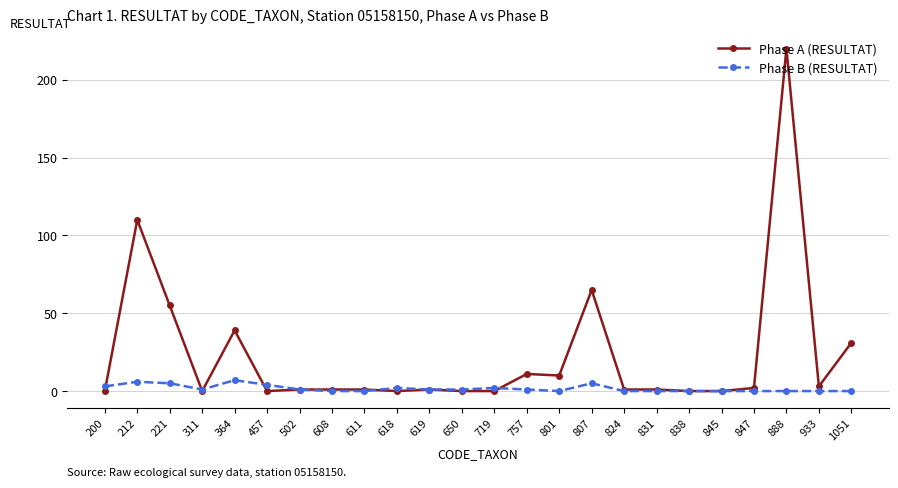

True or false: Phase B (RESULTAT) has a value of 5 at 807.

True